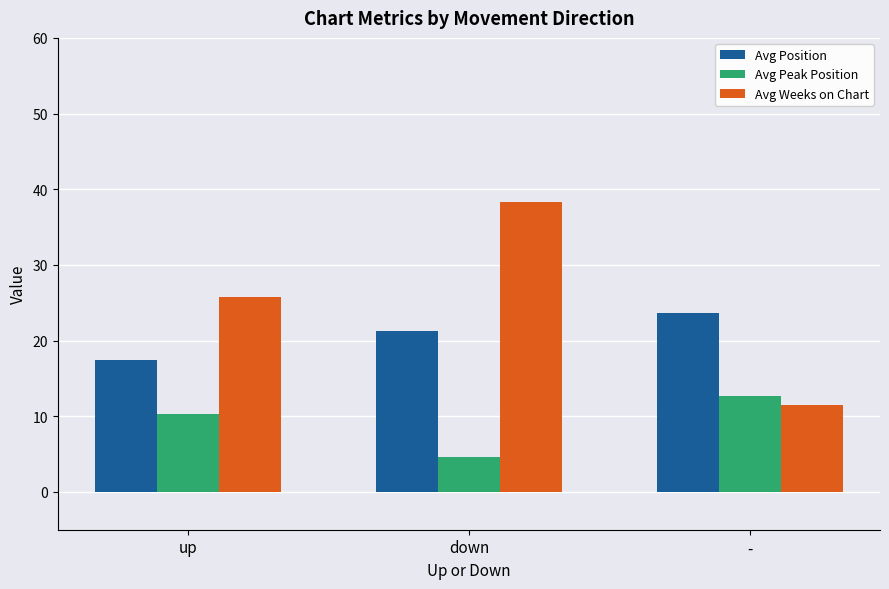

At which label does Avg Weeks on Chart reach its peak?

down